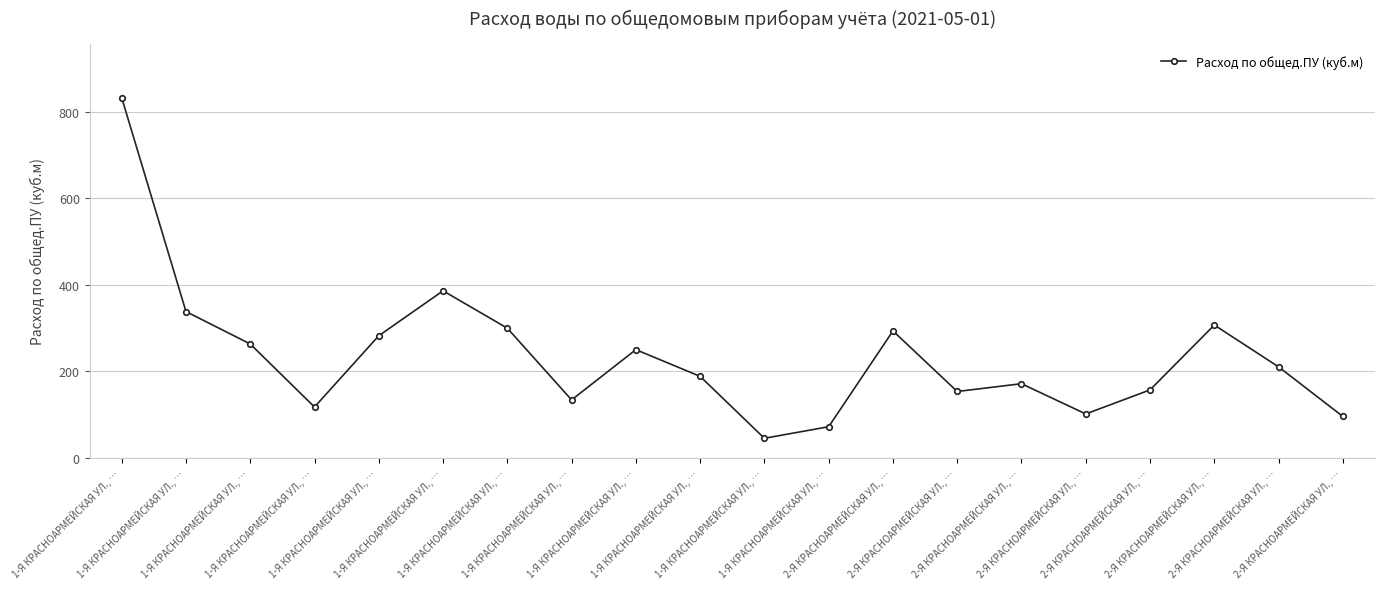

What is the difference between the maximum and minimum values?

788.3